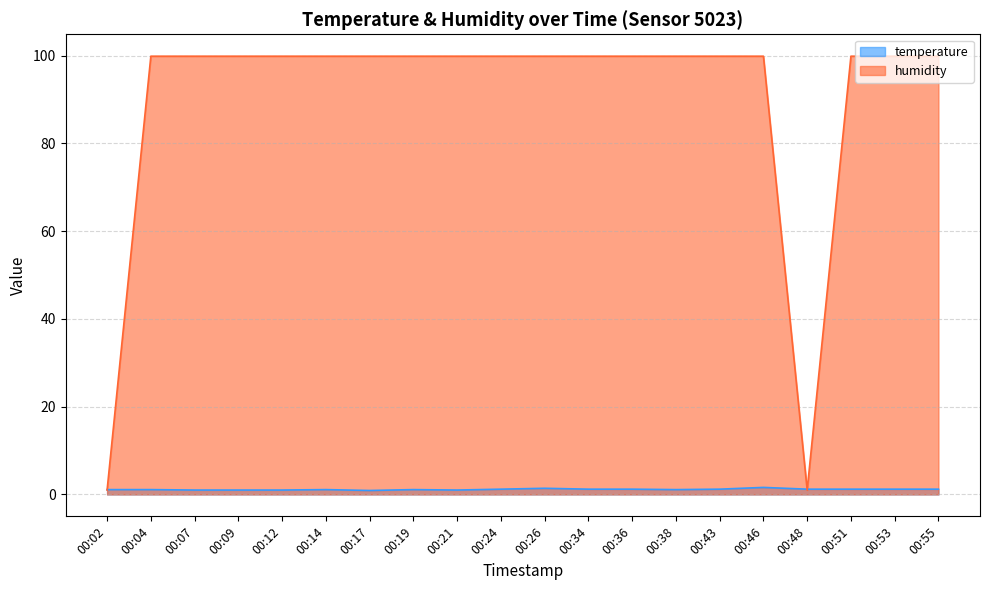

Where do temperature and humidity first cross each other?

00:02 and 00:04